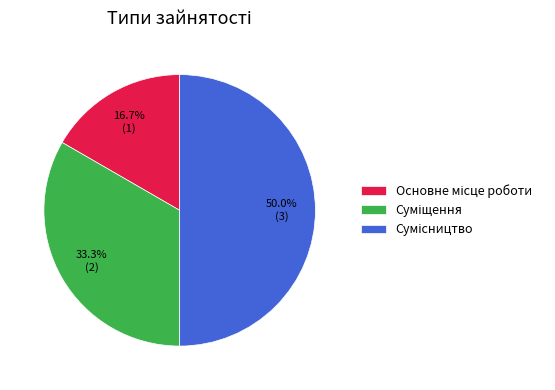

What percentage is NOT represented by Основне місце роботи?

83.3%